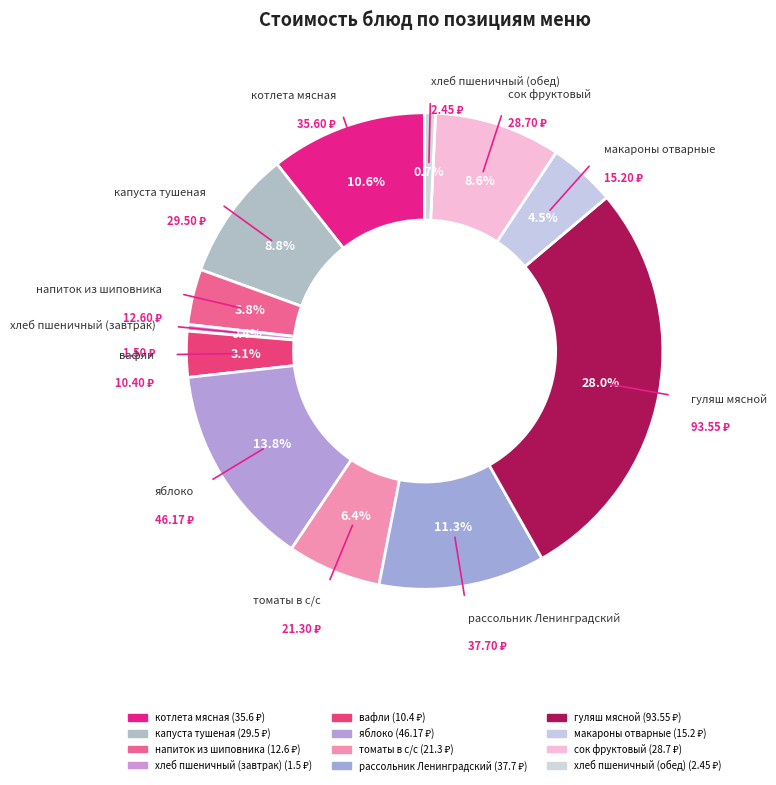

How many segments does this pie chart have?

12